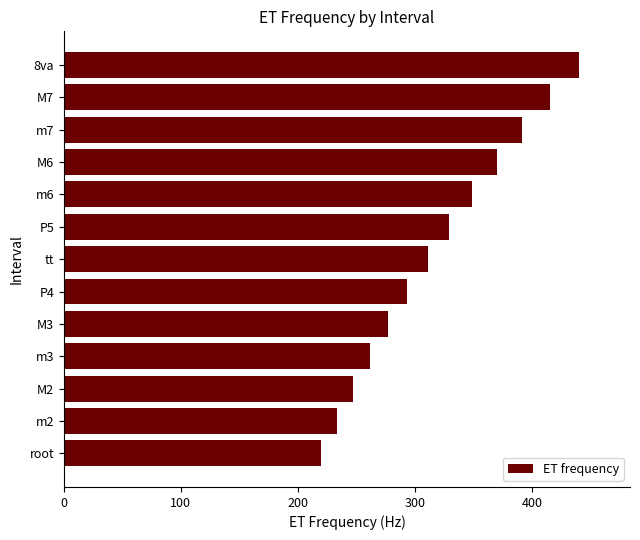

What is the label of the 11th bar from the top?

M2